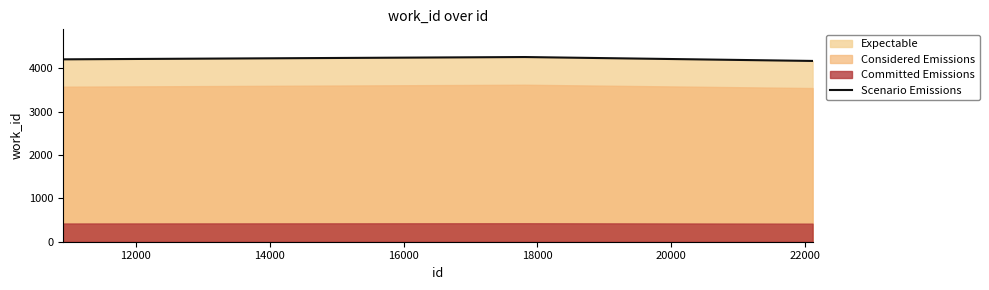

True or false: there are more than 0 points higher than both neighbors.

False